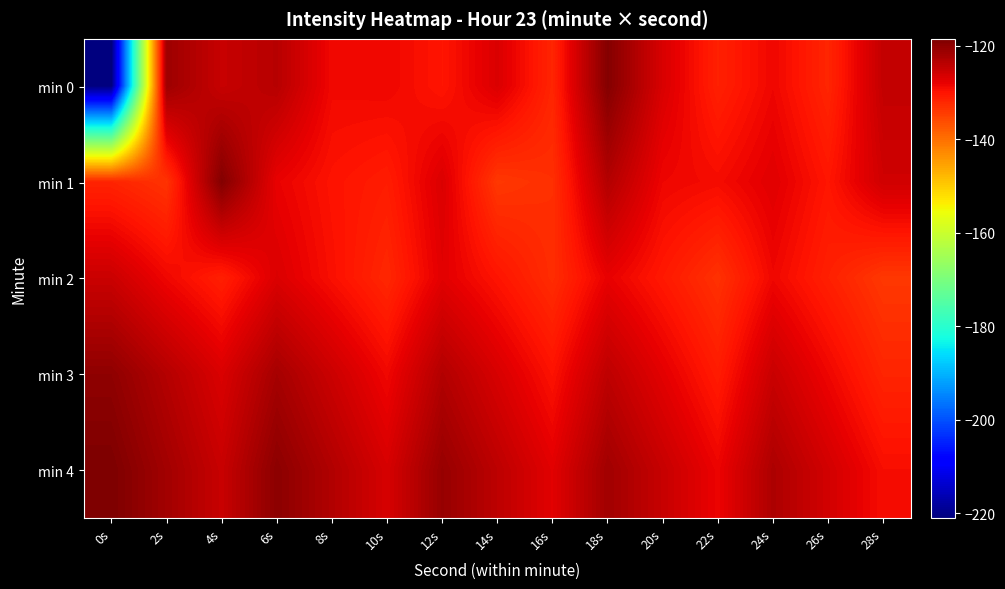

Which has a higher value, 26s or 20s?

20s